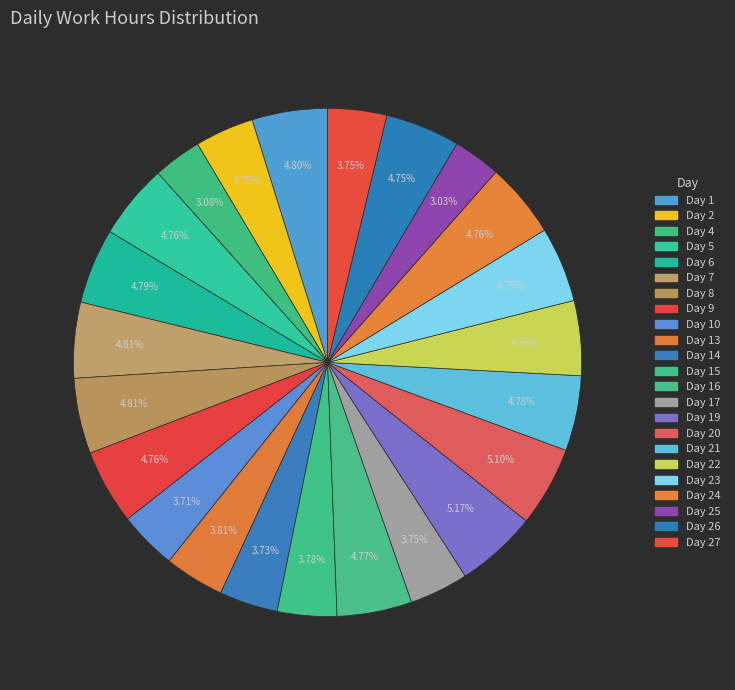

To the nearest percent, what is the difference between the largest and smallest slice percentages?

2%